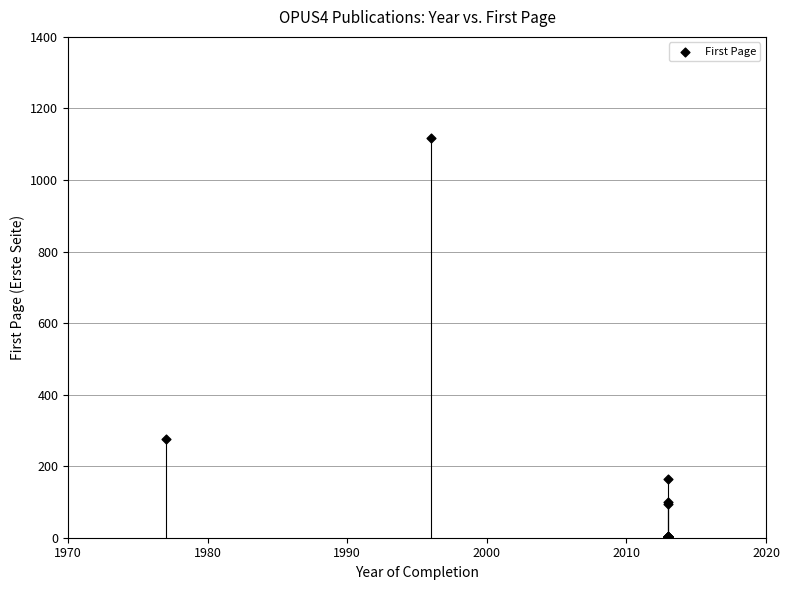

What Y value in the scatter plot is closest to 559?

276